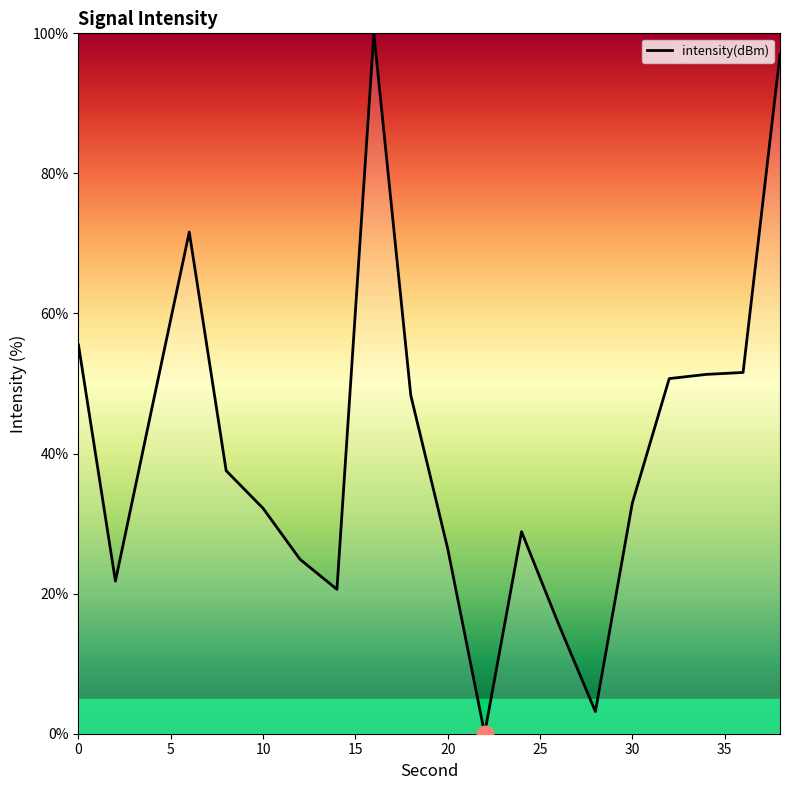

Does the chart display data point markers on the line(s)?

No